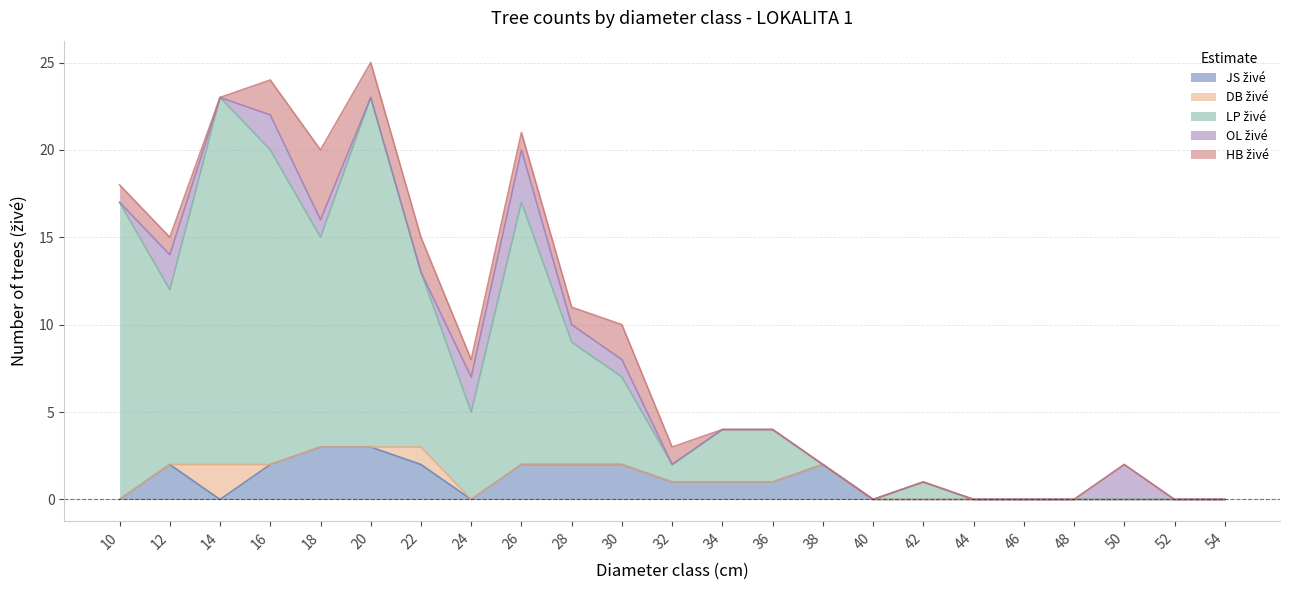

What is the sum of the JS živé values at 38 and 42?

2